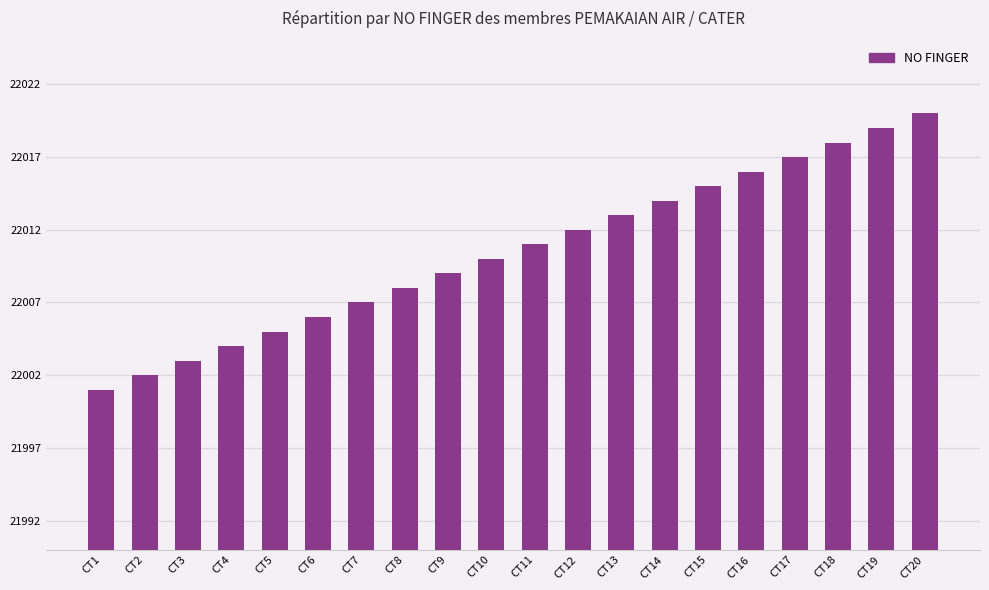

Reading left to right, list all the values displayed in this chart.

CT1=22001	CT2=22002	CT3=22003	CT4=22004	CT5=22005	CT6=22006	CT7=22007	CT8=22008	CT9=22009	CT10=22010	CT11=22011	CT12=22012	CT13=22013	CT14=22014	CT15=22015	CT16=22016	CT17=22017	CT18=22018	CT19=22019	CT20=22020